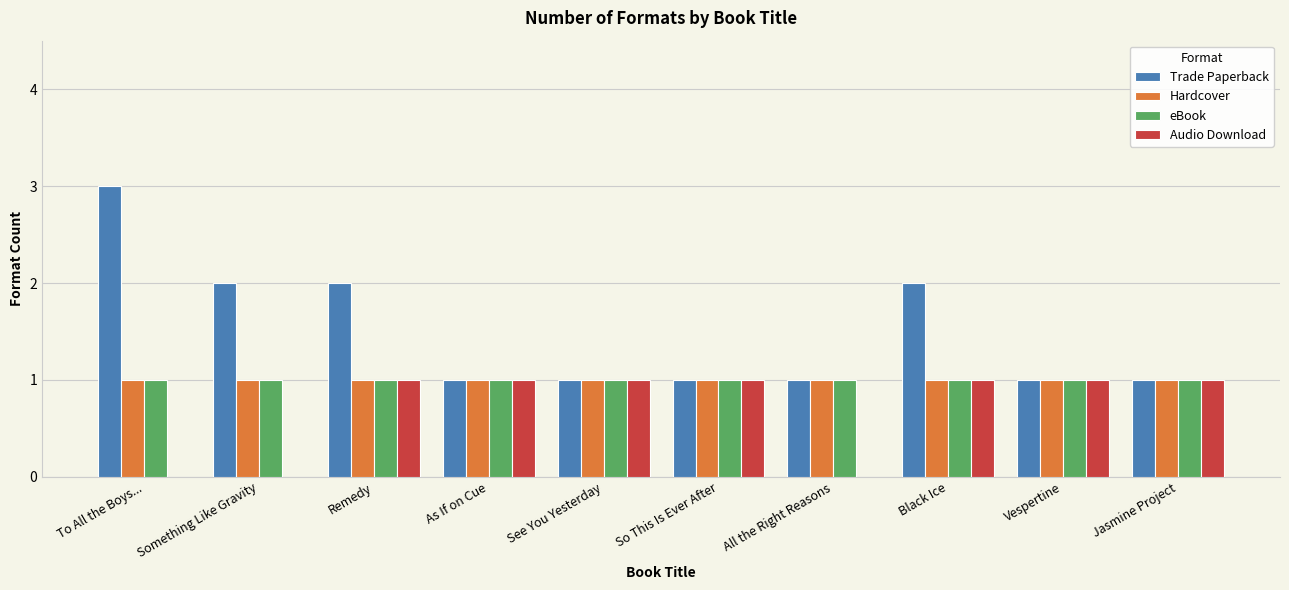

The Hardcover series shows 2 at Remedy. True or false?

False